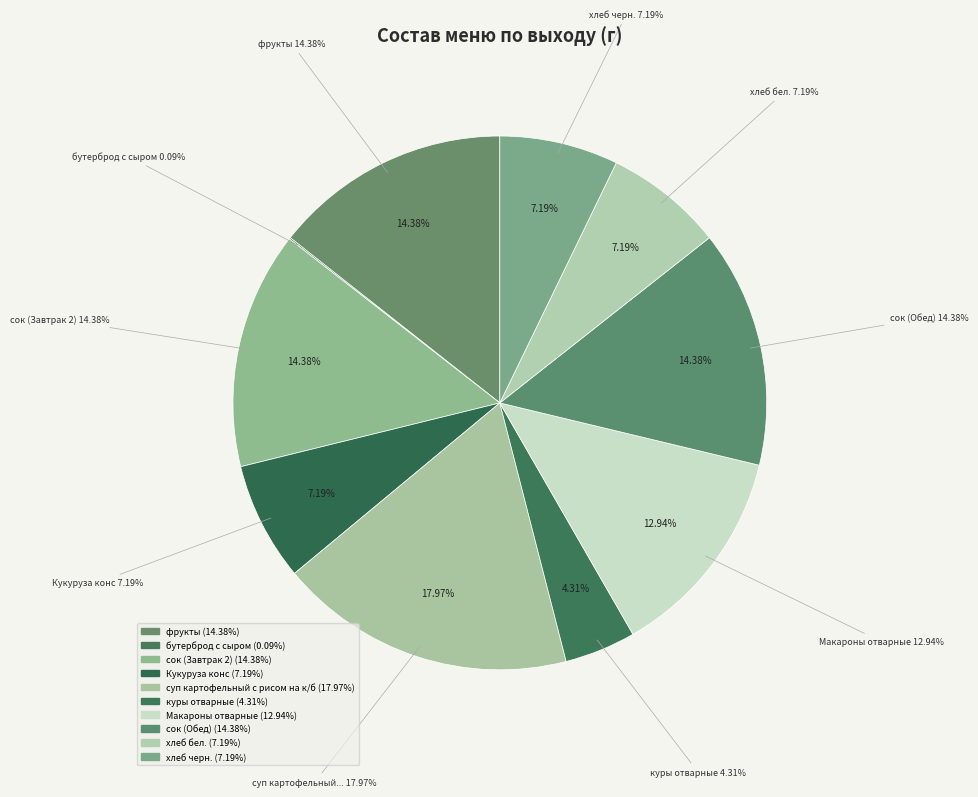

What is the ratio of the value at сок (Обед) to the value at куры отварные?

3.3